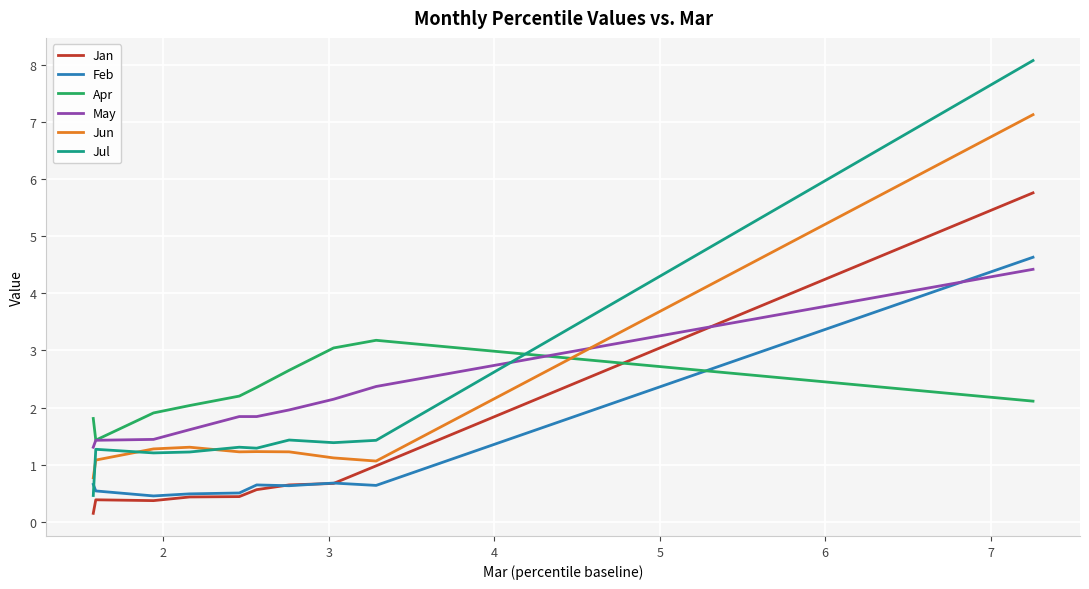

How many interior local peaks does the Jun series have?

2